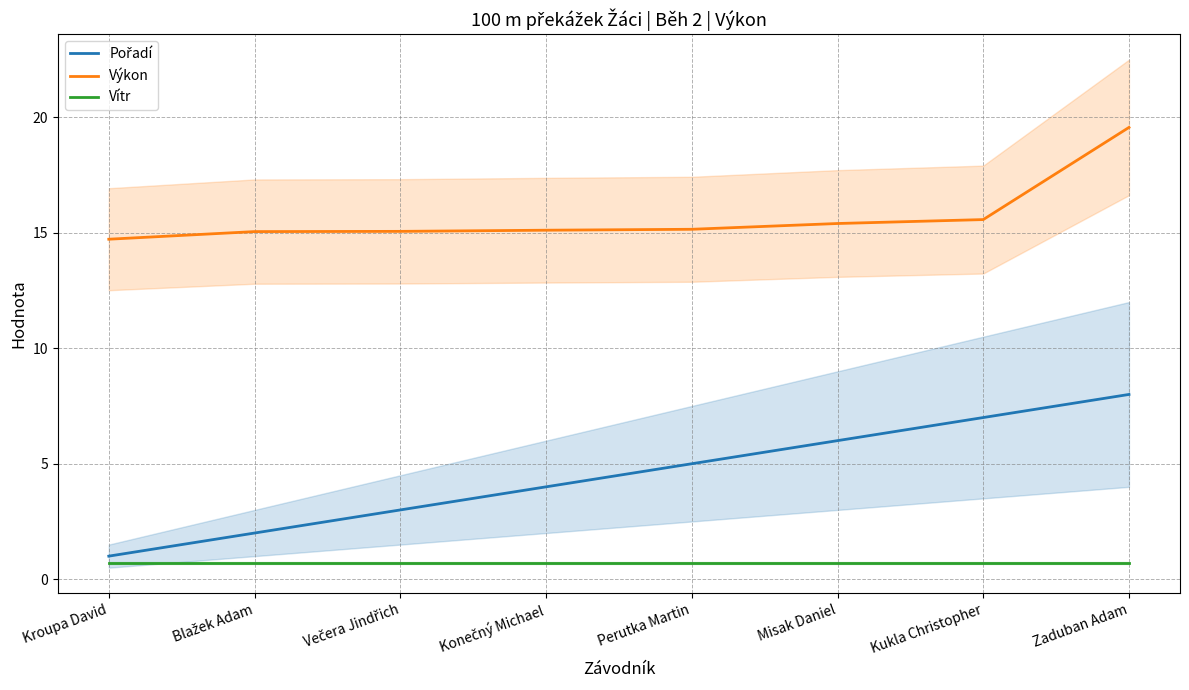

Which series has the largest total across all categories?

Výkon